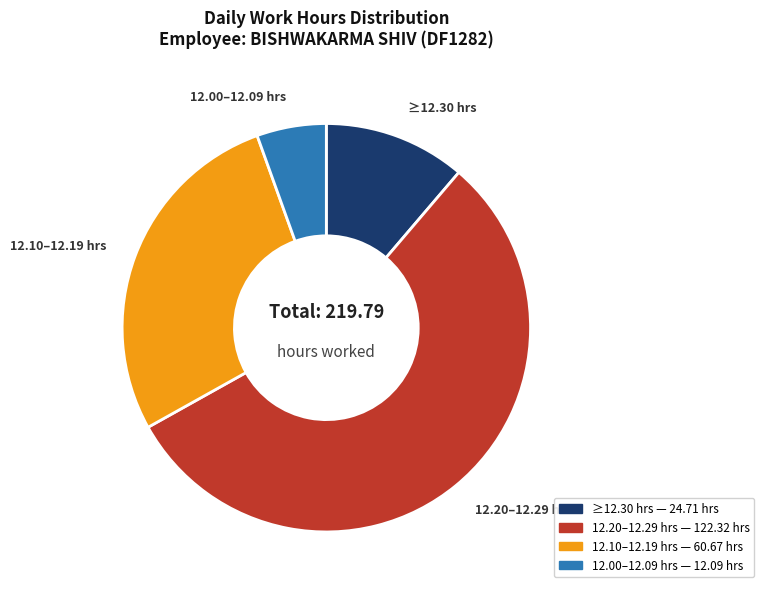

Count the number of slices in the pie.

4